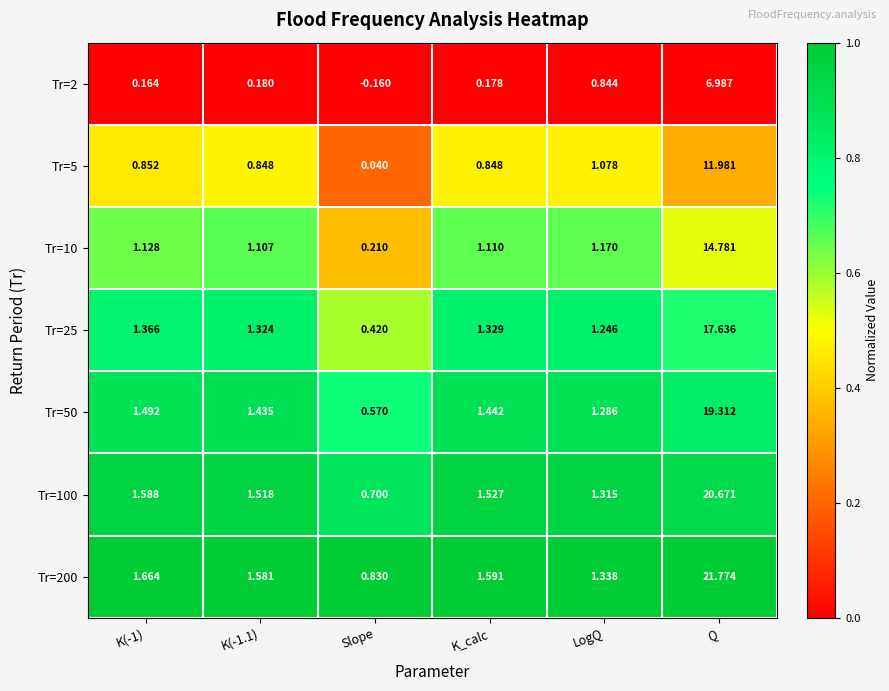

Rank the series at Q from highest to lowest value.

Tr=200, Tr=100, Tr=50, Tr=25, Tr=10, Tr=5, Tr=2